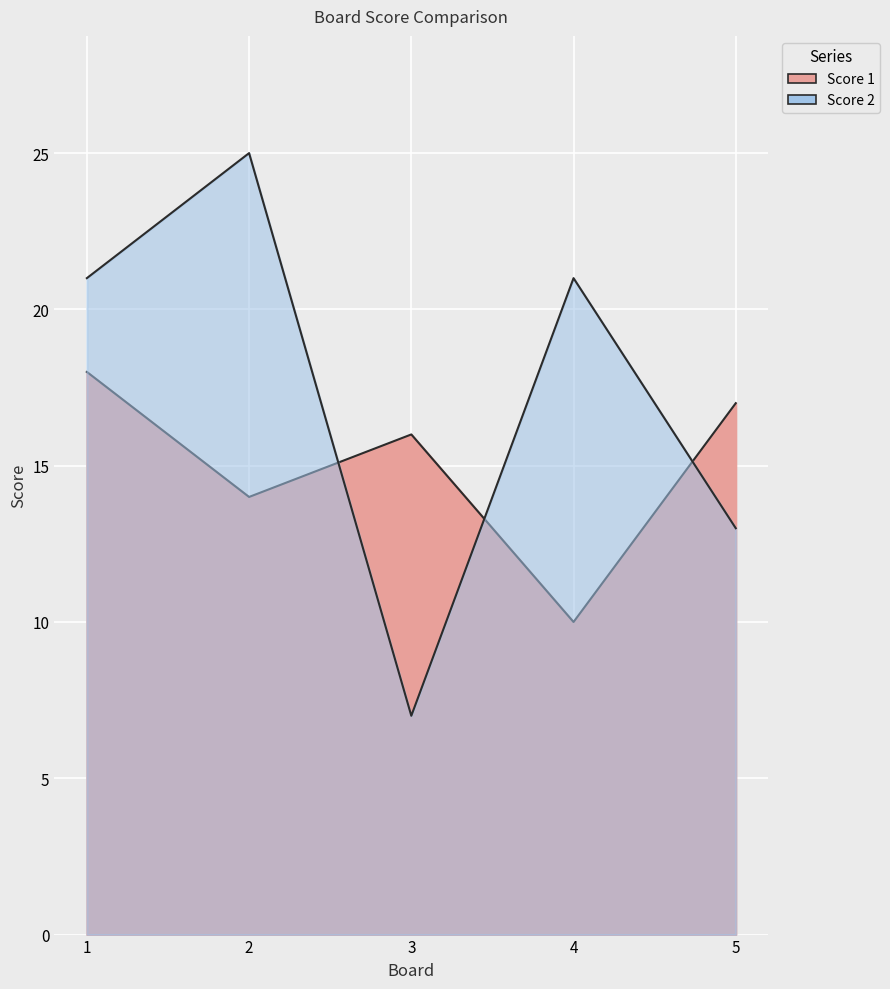

List the labels in order of Score 1 value, largest first.

1, 5, 3, 2, 4